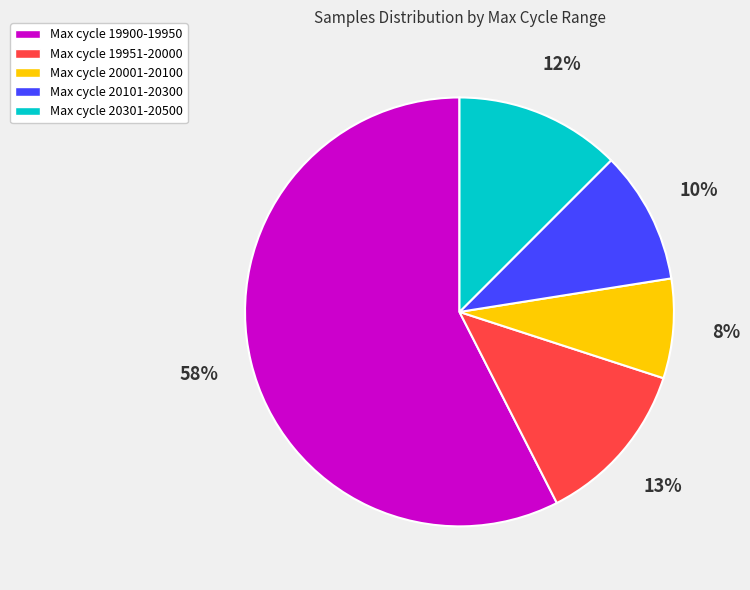

To the nearest percent, what is the average slice percentage?

20%